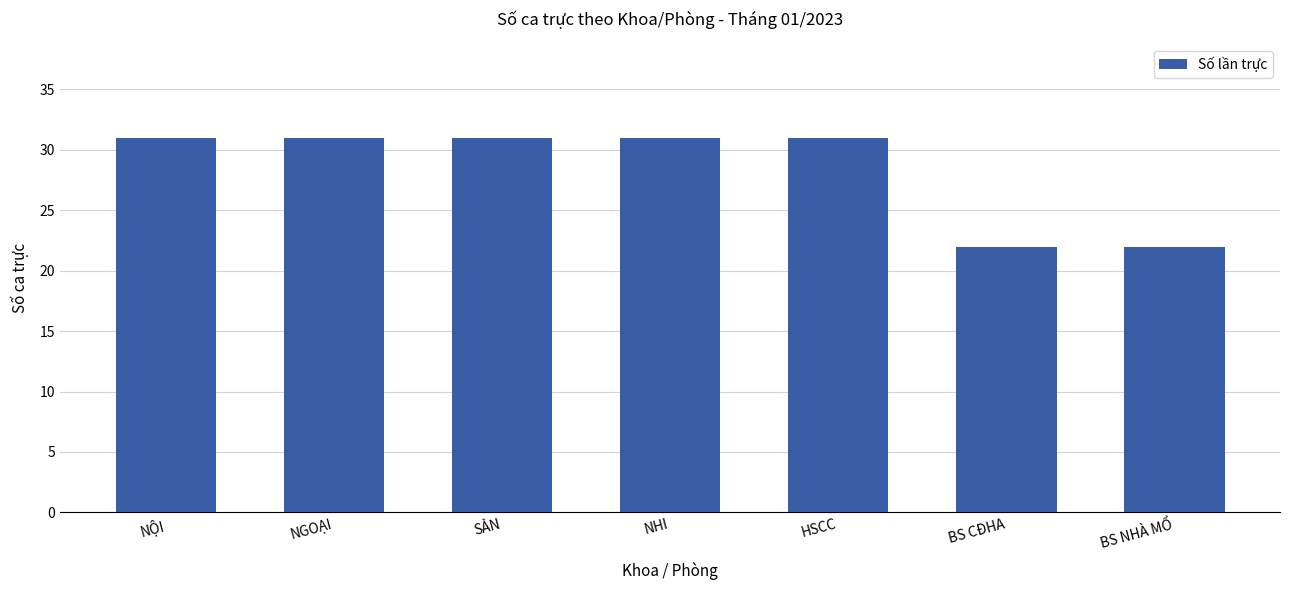

What is the maximum value shown in the chart?

31